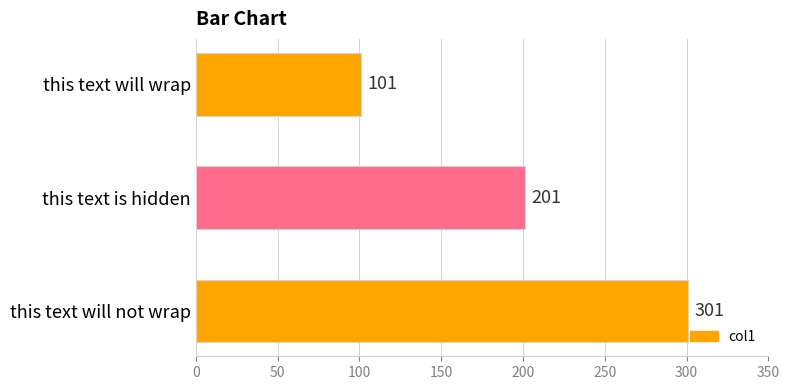

Rank the categories by value from highest to lowest.

this text will not wrap, this text is hidden, this text will wrap